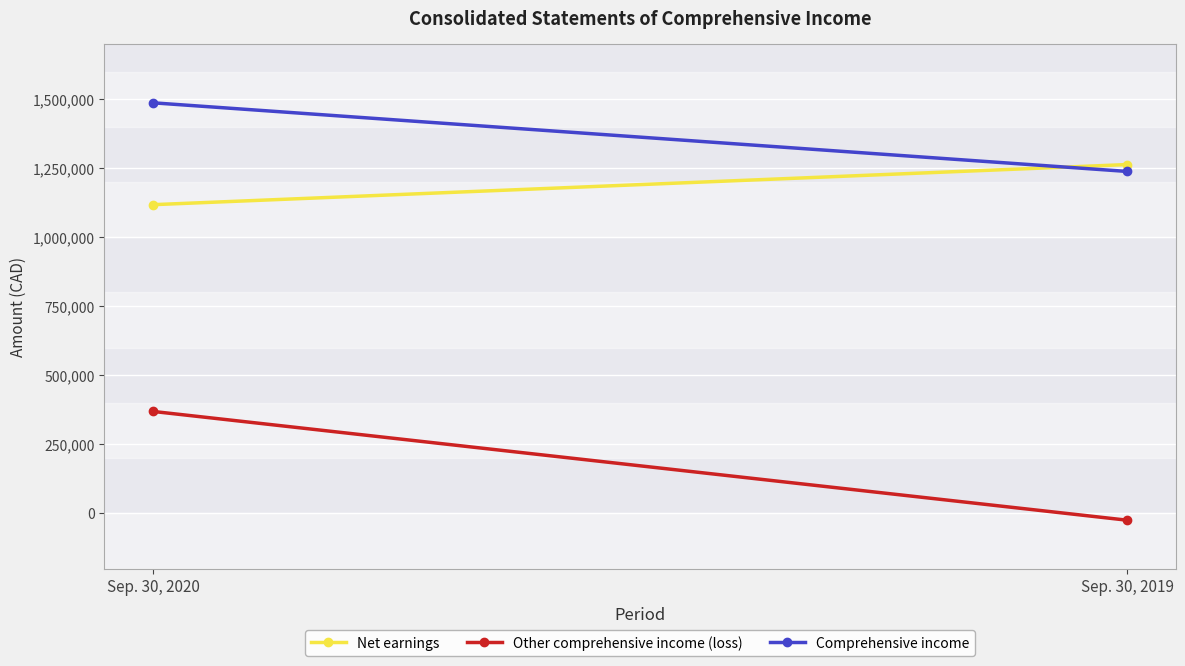

How many series are shown in this chart?

3